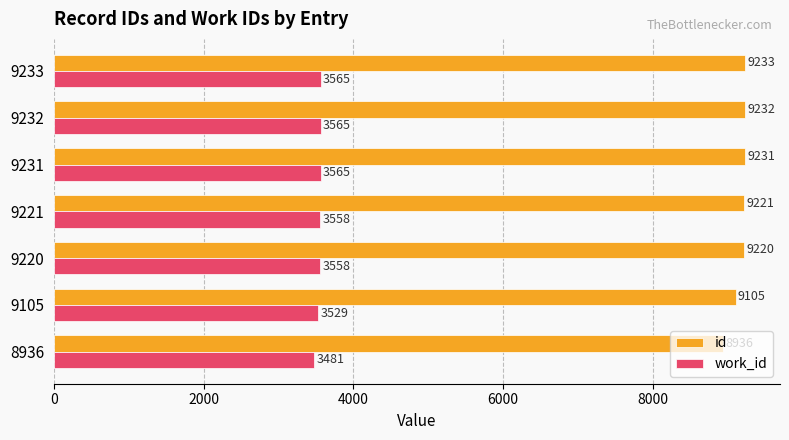

List the series in order of their peak value, highest first.

id, work_id